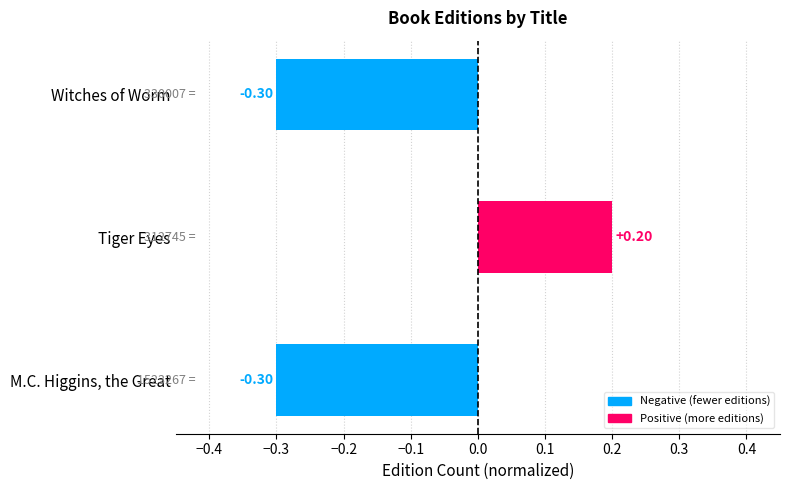

What is the sum of the values at M.C. Higgins, the Great and Witches of Worm?

-0.6